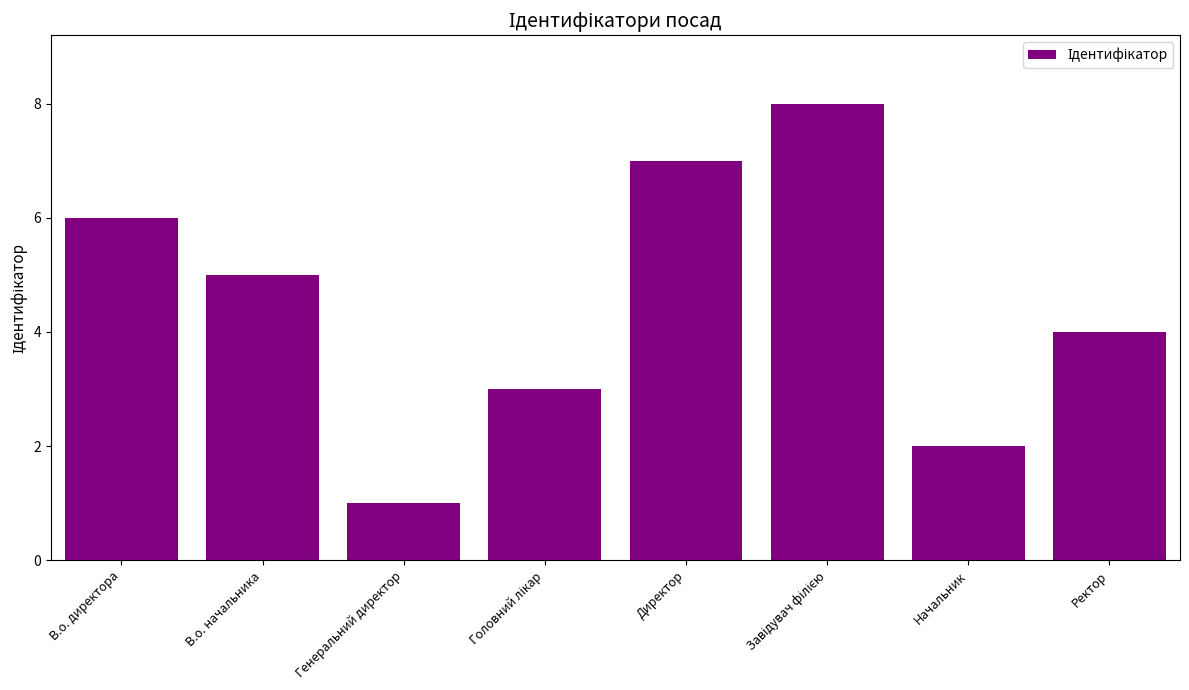

True or false: the data shows 5 at В.о. начальника.

True